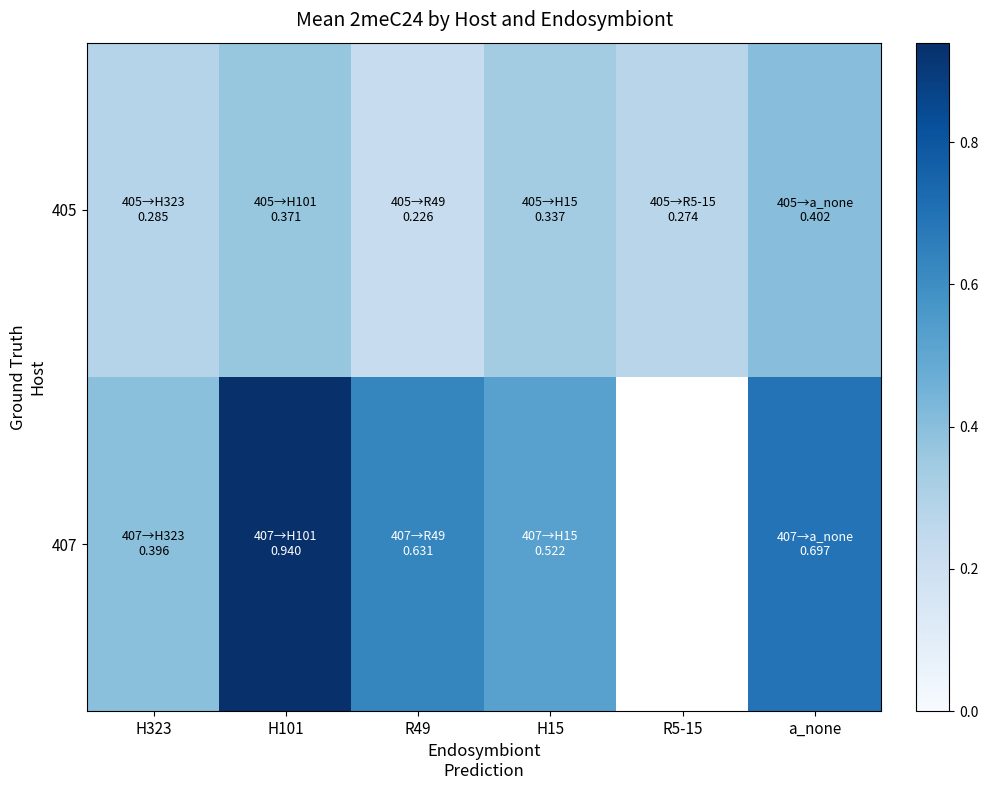

What is the sum of all 405 values?

1.9